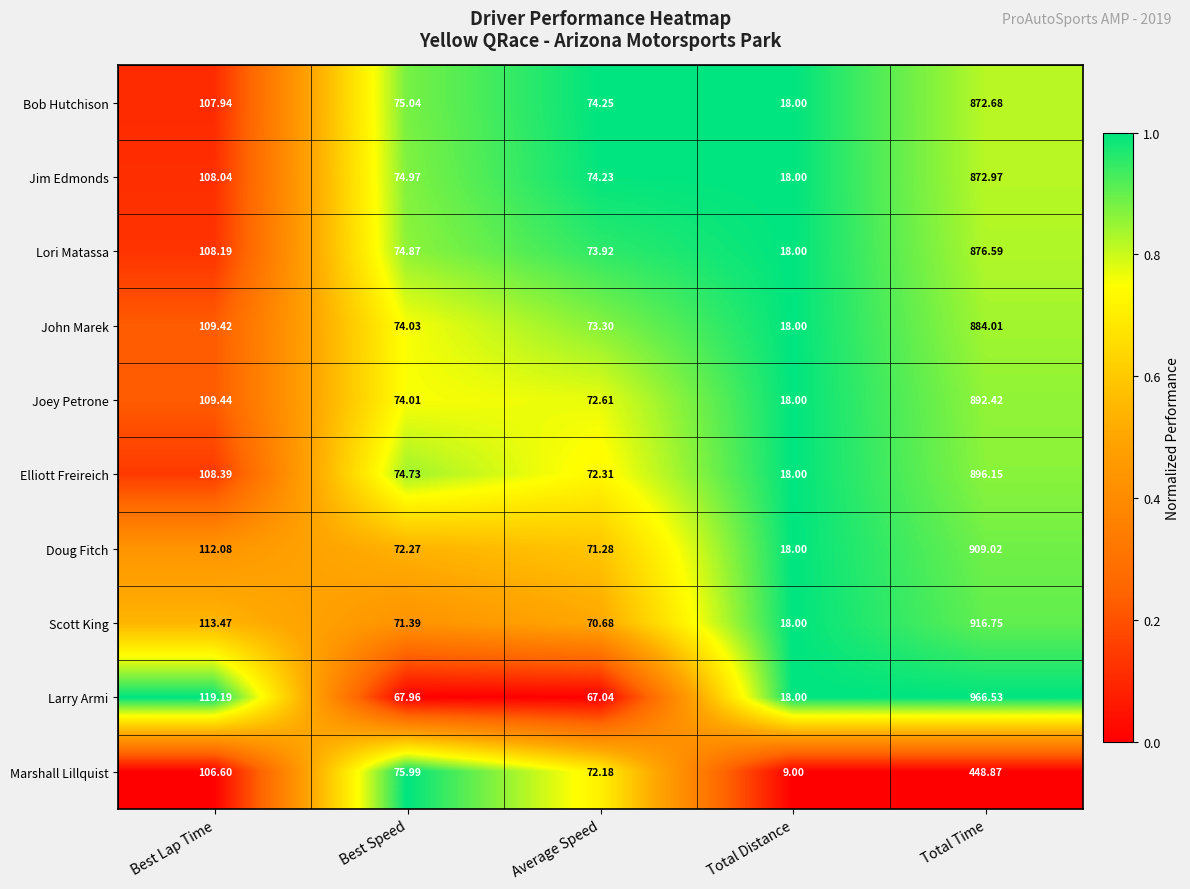

Which category has the lowest value in the Scott King series?

Total Distance